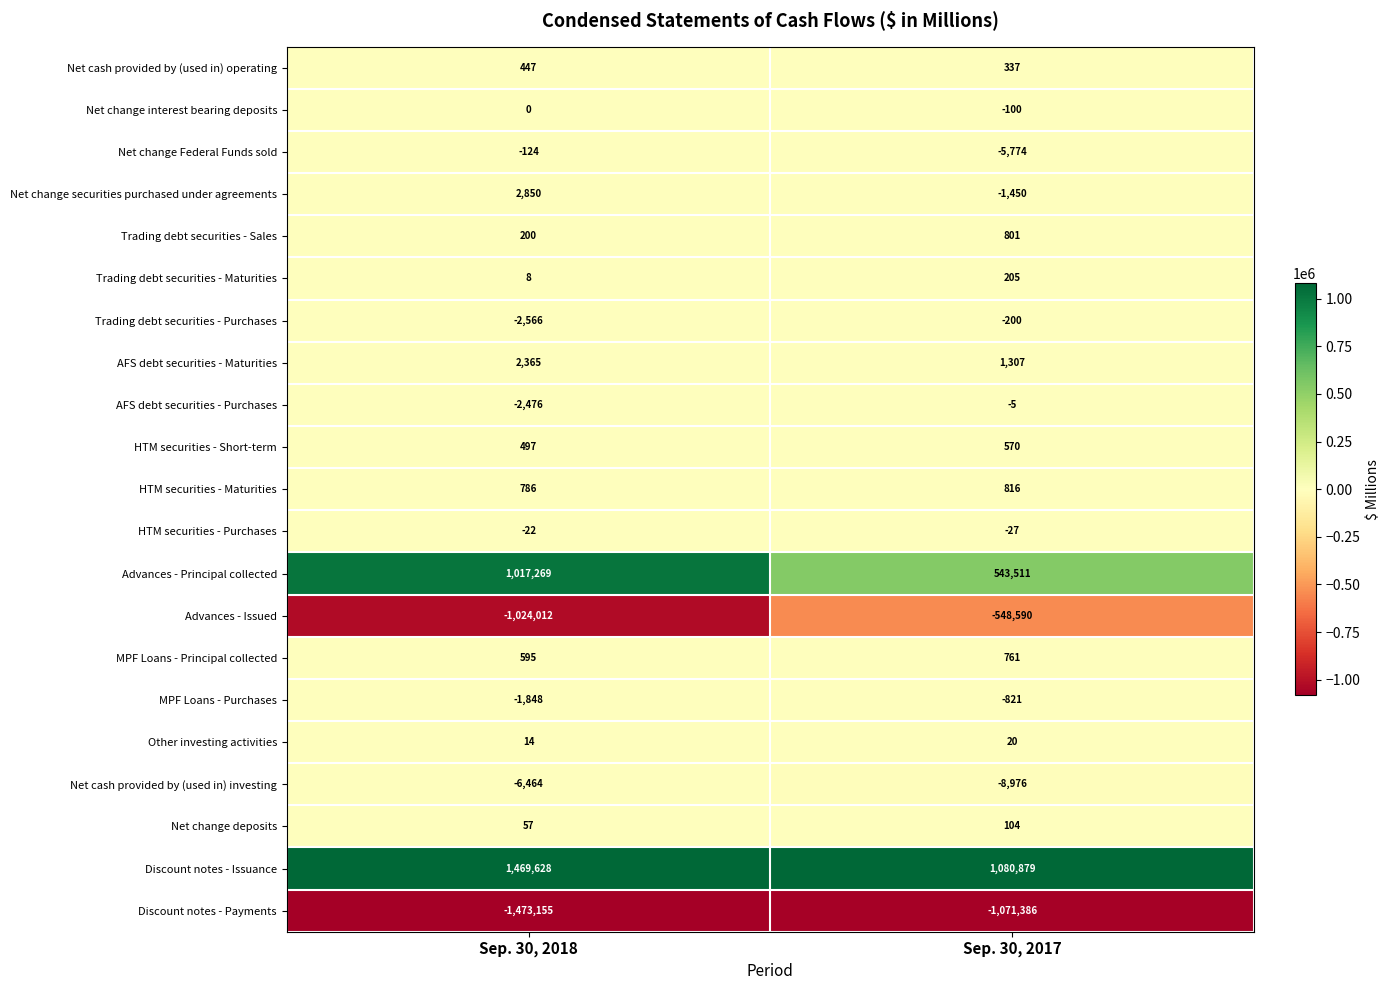

Count the number of categories in the chart.

2